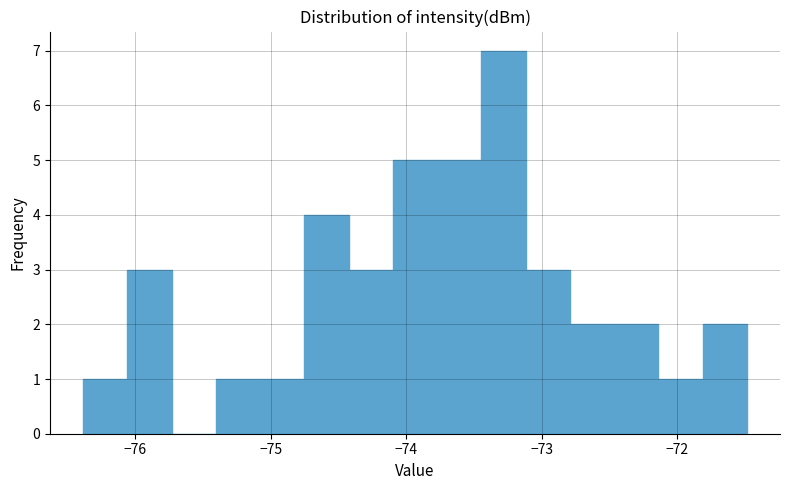

Around what value on the x-axis is the tallest bar? Give the approximate position of its centre, as read against the axis.

-73.3